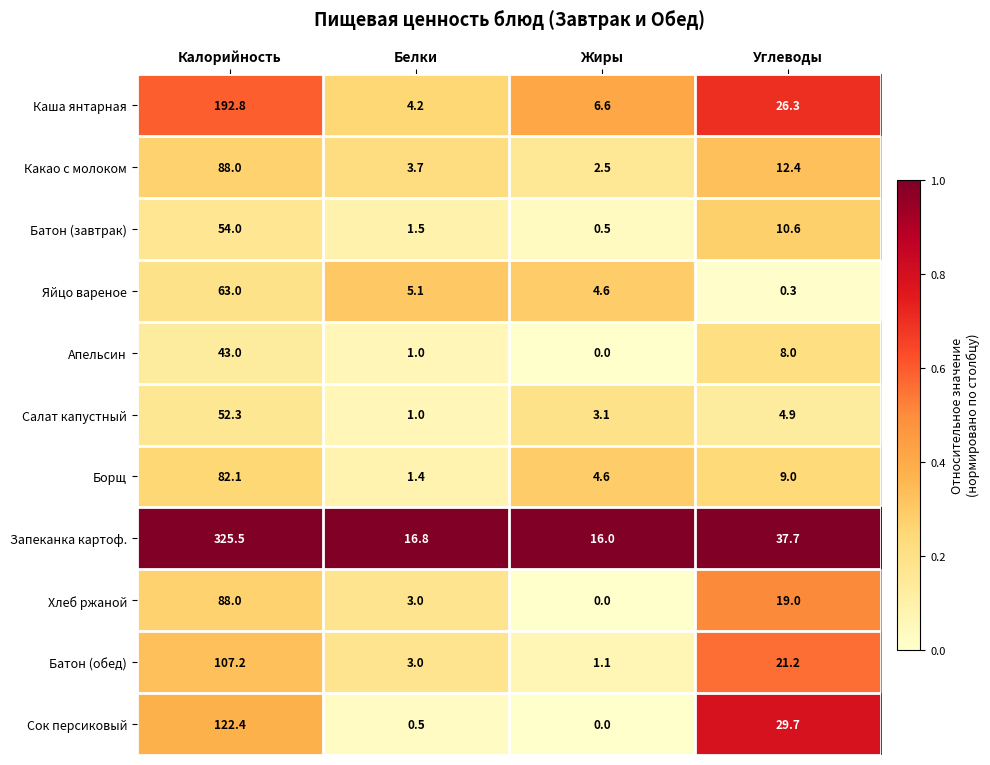

The Борщ series shows 107.4 at Калорийность. True or false?

False